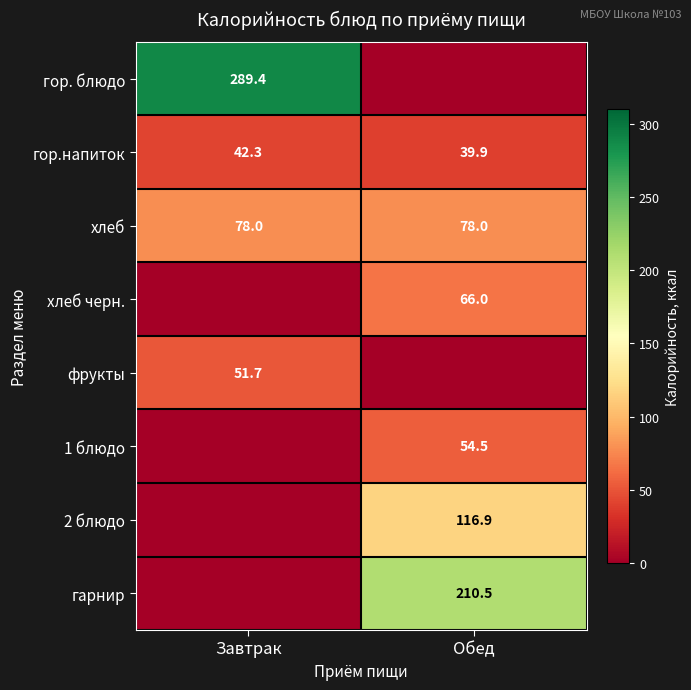

What is the sum of the хлеб values at Завтрак and Обед?

156.0